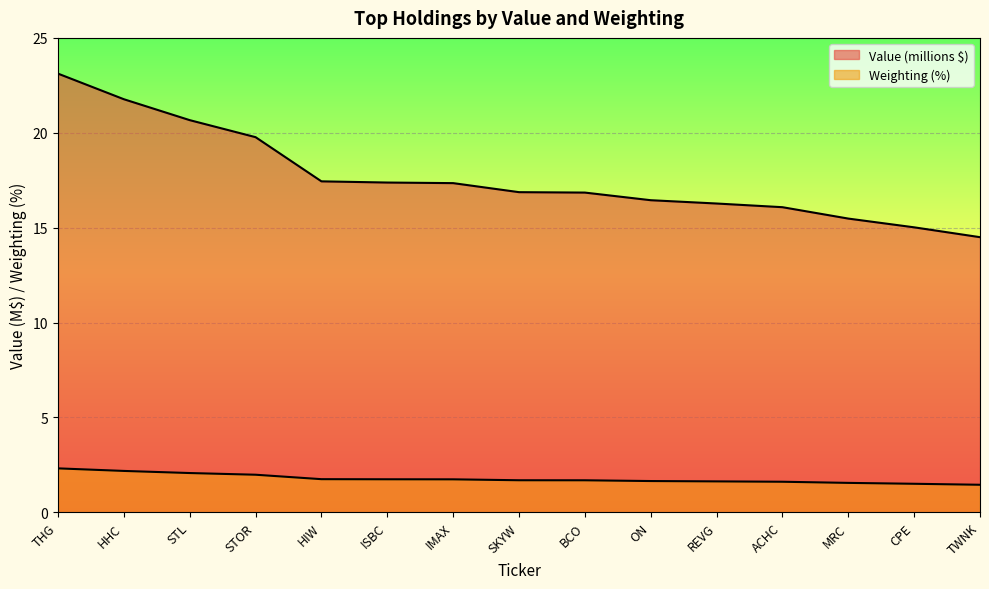

What is the value of the Weighting point at the 1st from the left?

2.3